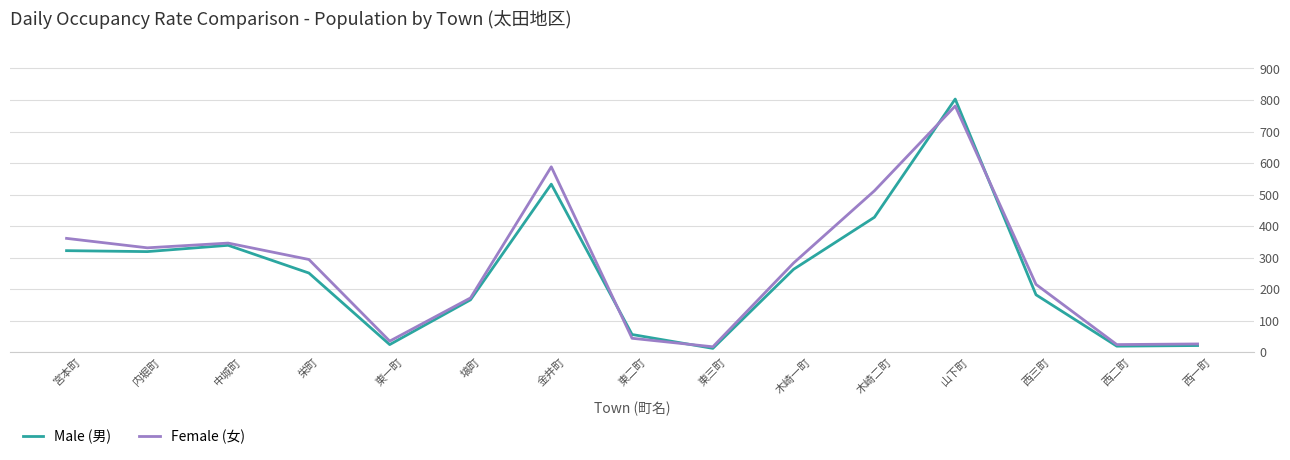

What is the sum of the Female (女) values at 宮本町 and 木崎二町?

873